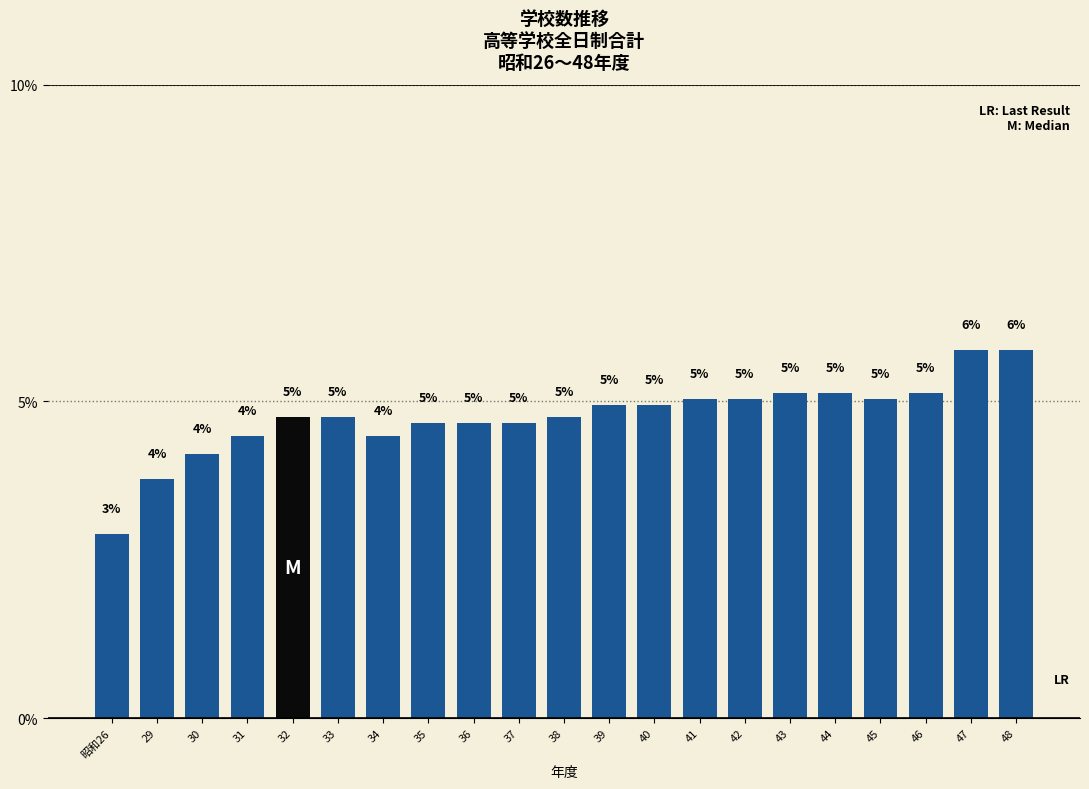

What is the label of the 17th bar from the left?

44